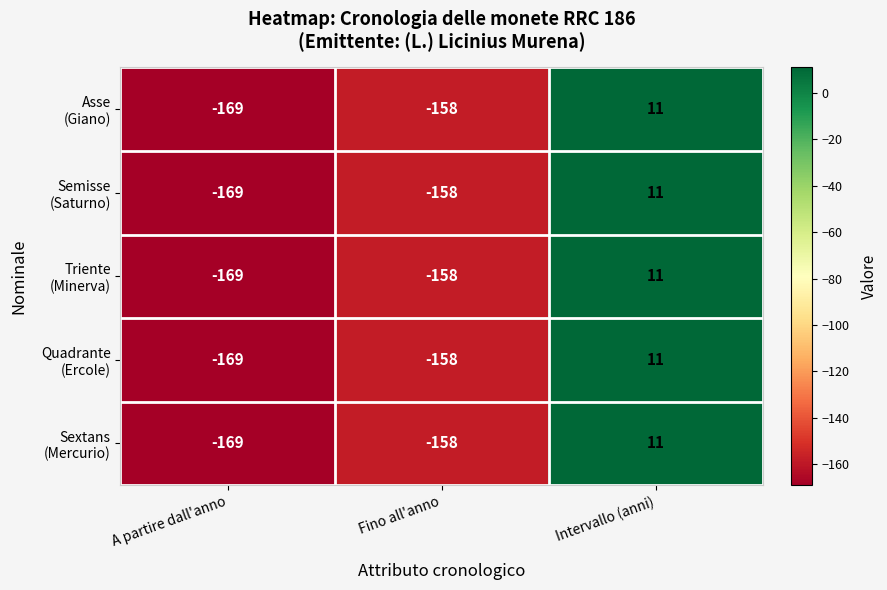

How many data points does each series have?

3